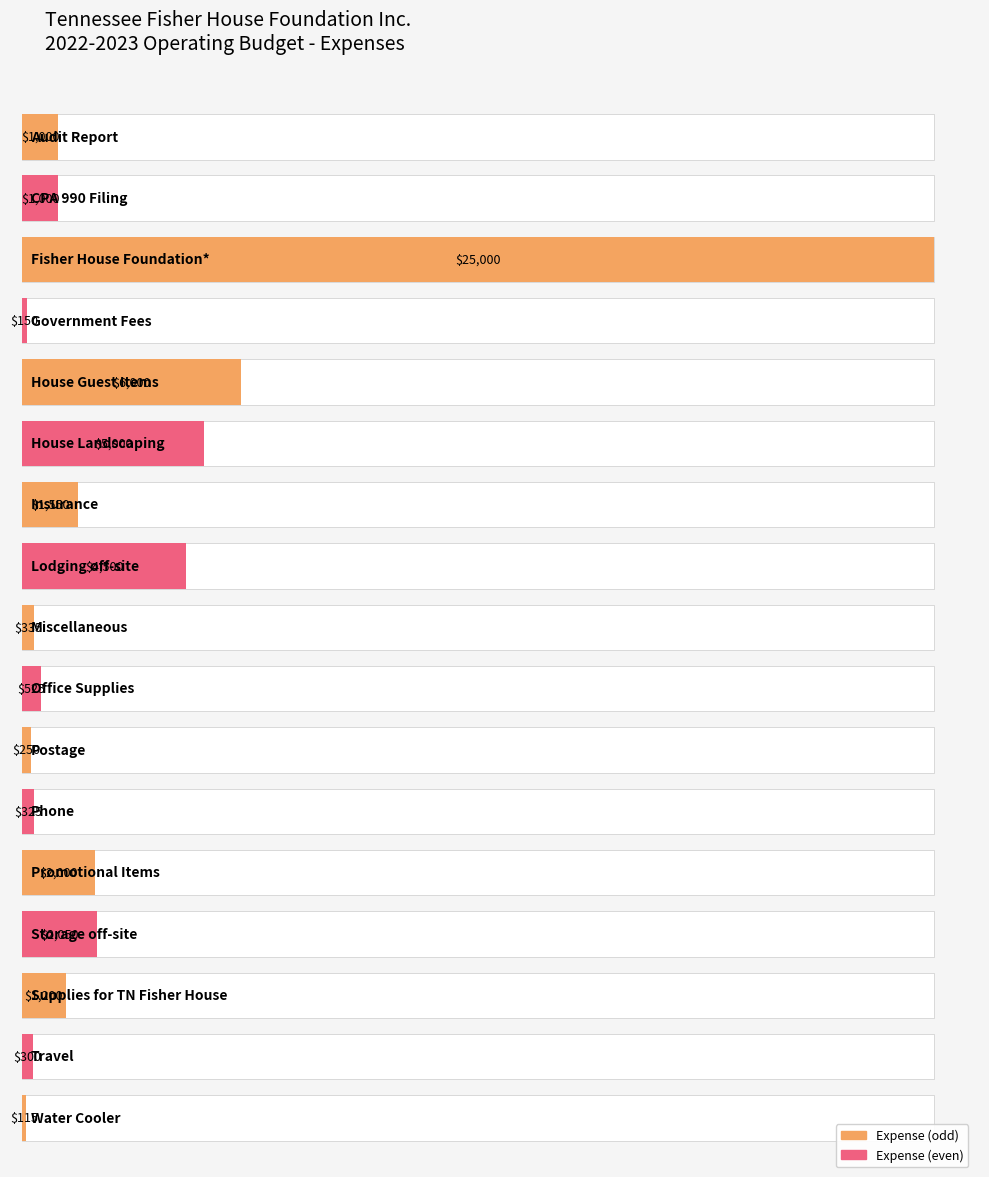

The value at Storage off-site is 2050. True or false?

True